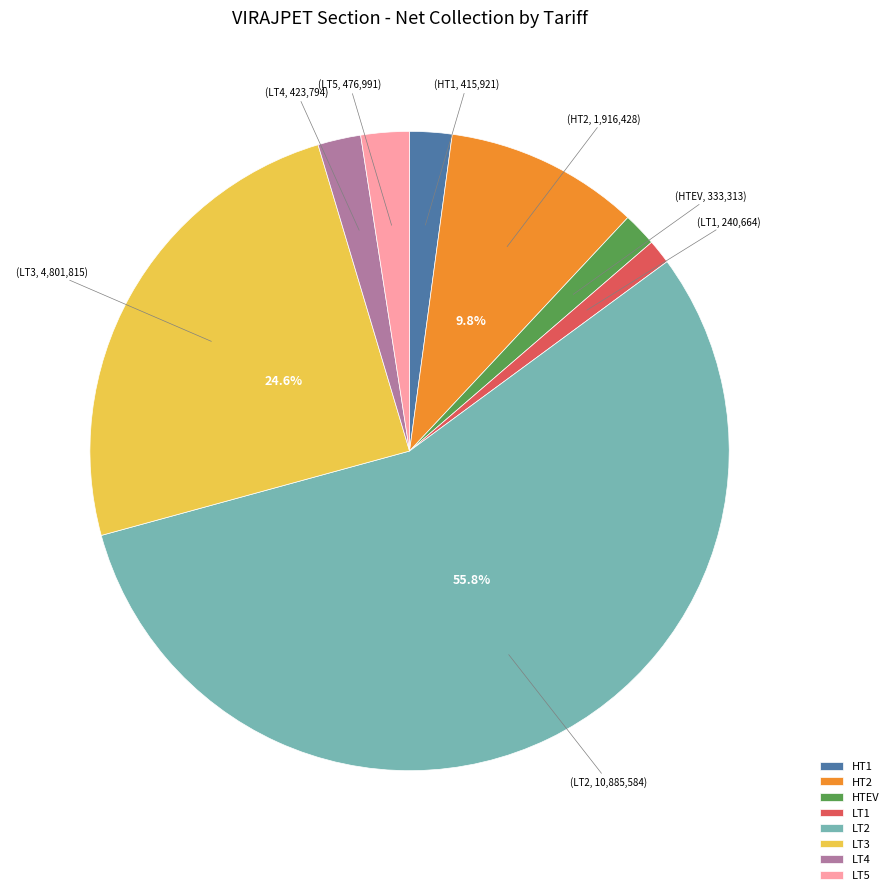

Count the number of slices in the pie.

8